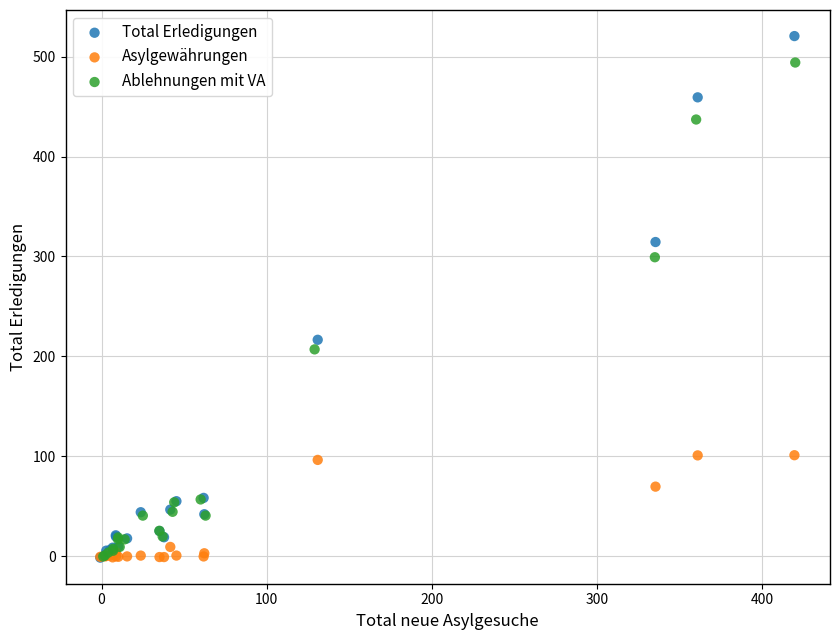

Which series contains the highest Y value?

Total Erledigungen